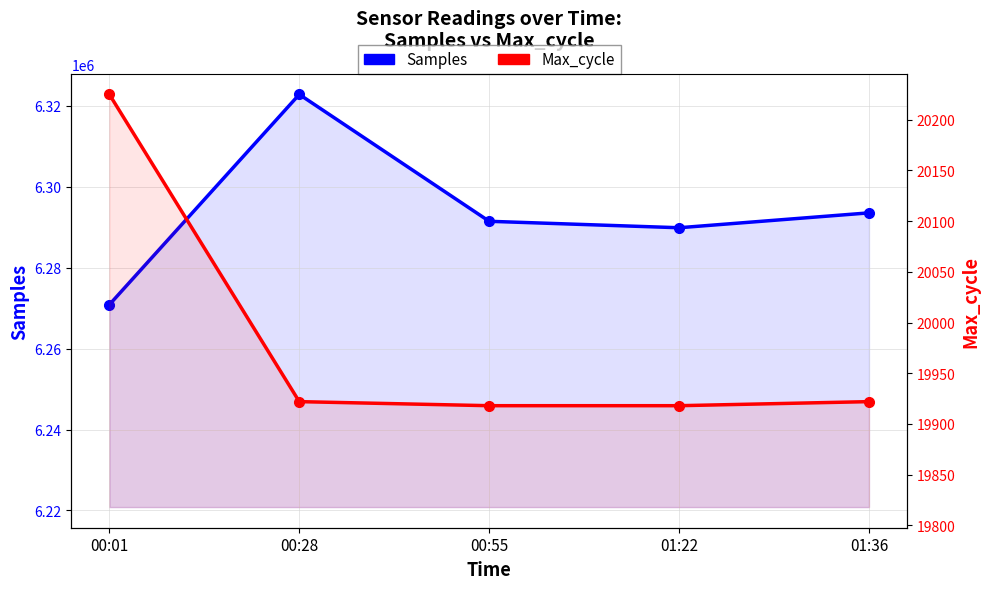

Reading right to left, what are all the values shown in this chart?

Samples: 01:36=6293512	01:22=6289837	00:55=6291430	00:28=6322770	00:01=6270837
Max_cycle: 01:36=19922	01:22=19918	00:55=19918	00:28=19922	00:01=20225